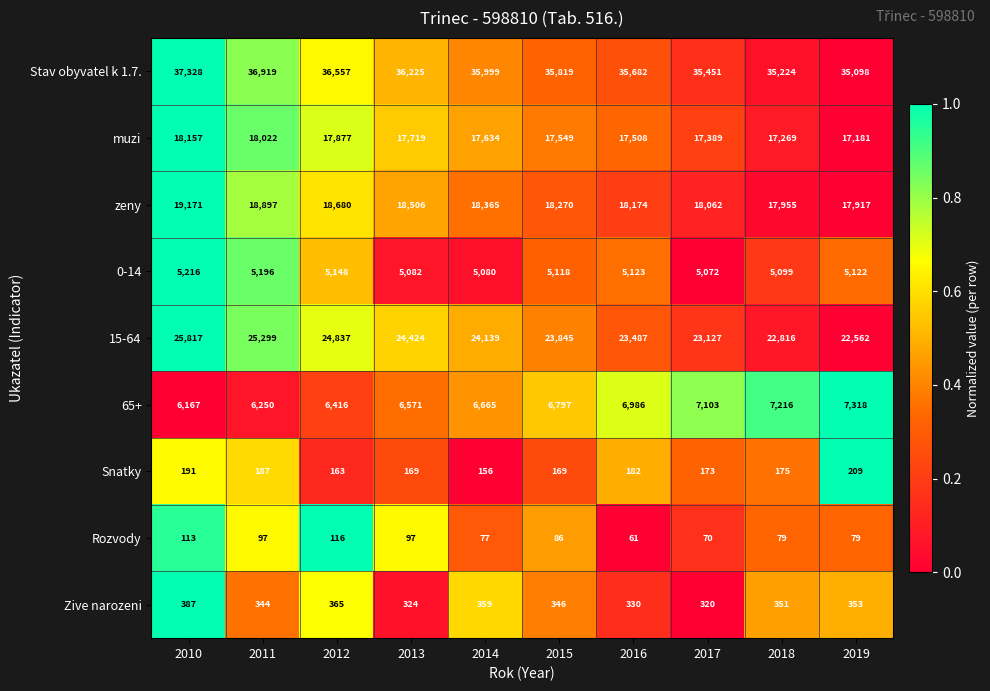

What is the total value across all series at 2016?

107533